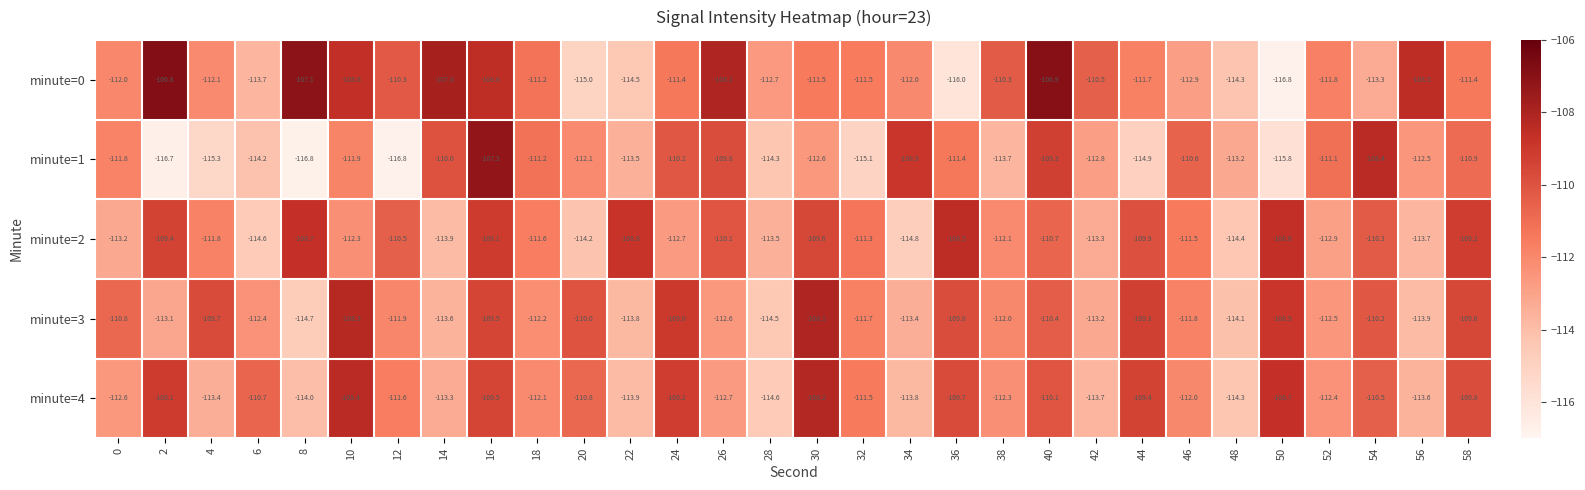

Which series has the largest total across all categories?

minute=0